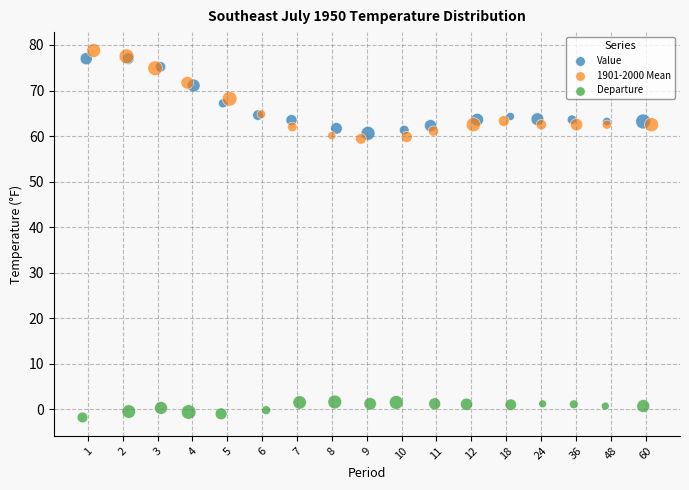

Which series has the largest Y range (max minus min)?

1901-2000 Mean